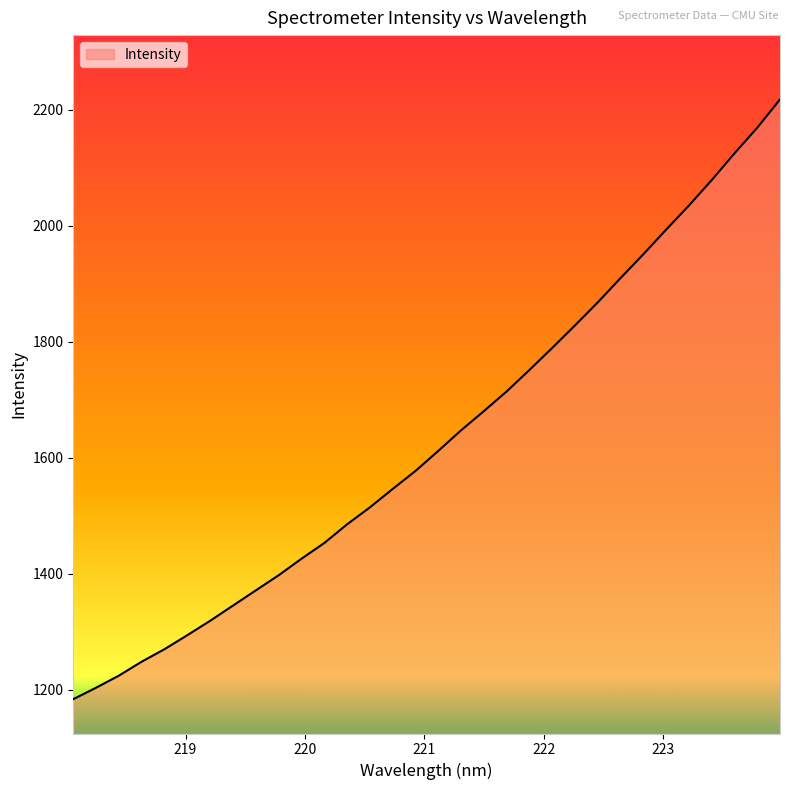

What is the greatest value displayed?

2217.8